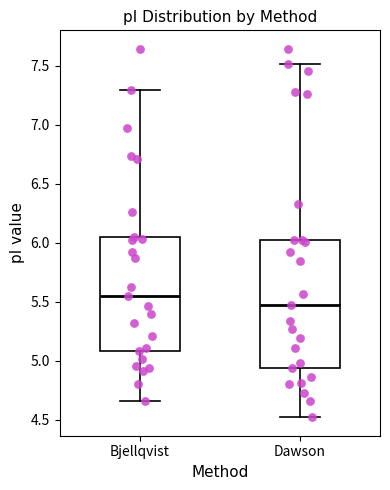

Reading left to right, read every box against the y-axis: the position of its median line, the range the box covers, and the ends of its whiskers. The values are not printed on the chart, so give them approximately, as read against the axis.

Bjellqvist: median 5.55, box 5.10 to 6.05, whiskers 4.65 to 7.30
Dawson: median 5.45, box 4.95 to 6.00, whiskers 4.50 to 7.50